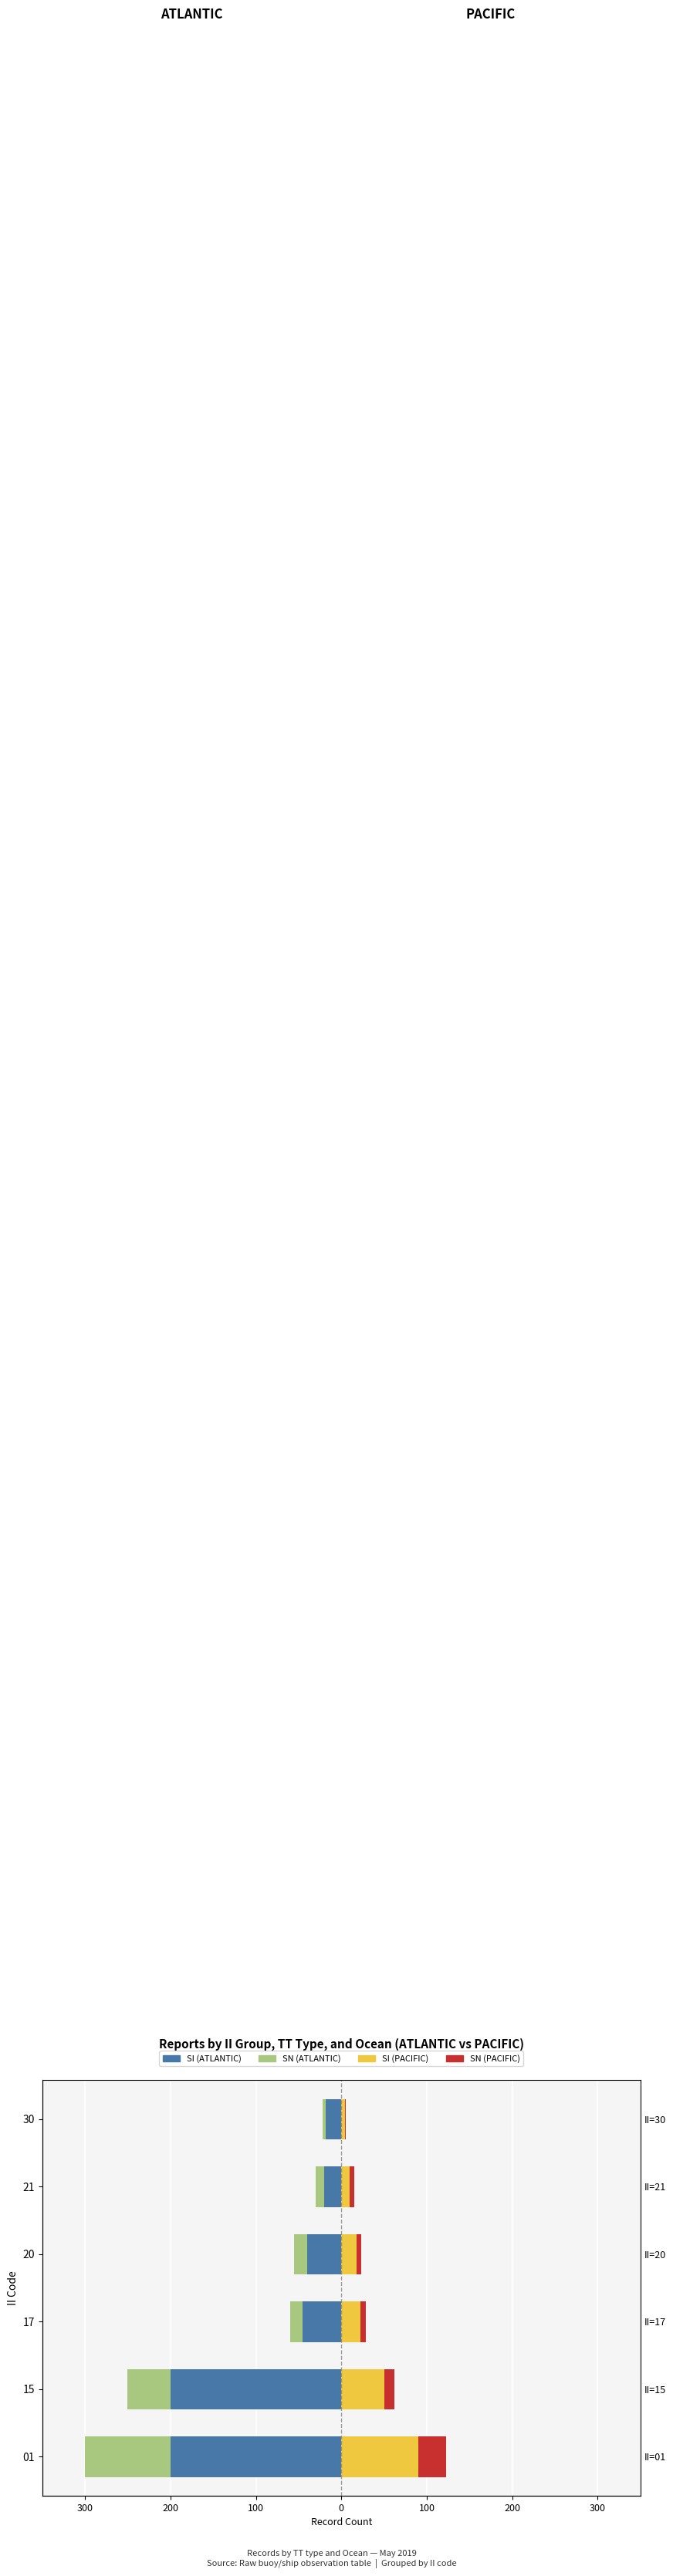

What is the average value of the SN (PACIFIC) series?

10